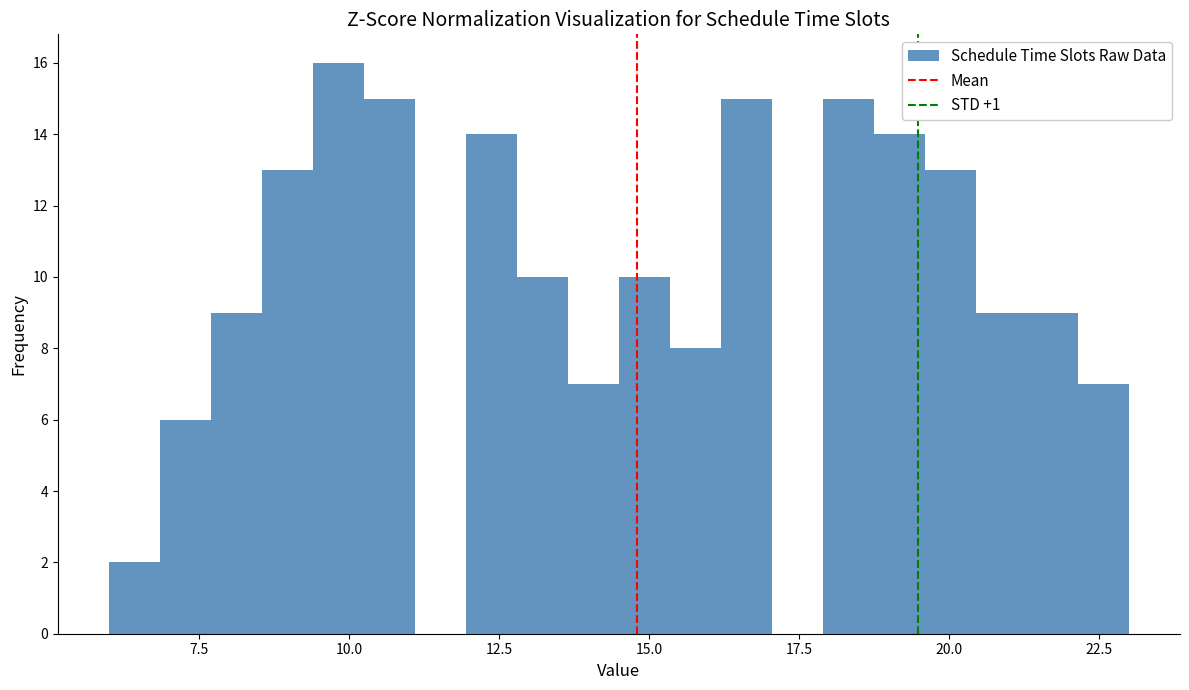

Around what value on the x-axis is the tallest bar? Give the approximate position of its centre, as read against the axis.

10.0